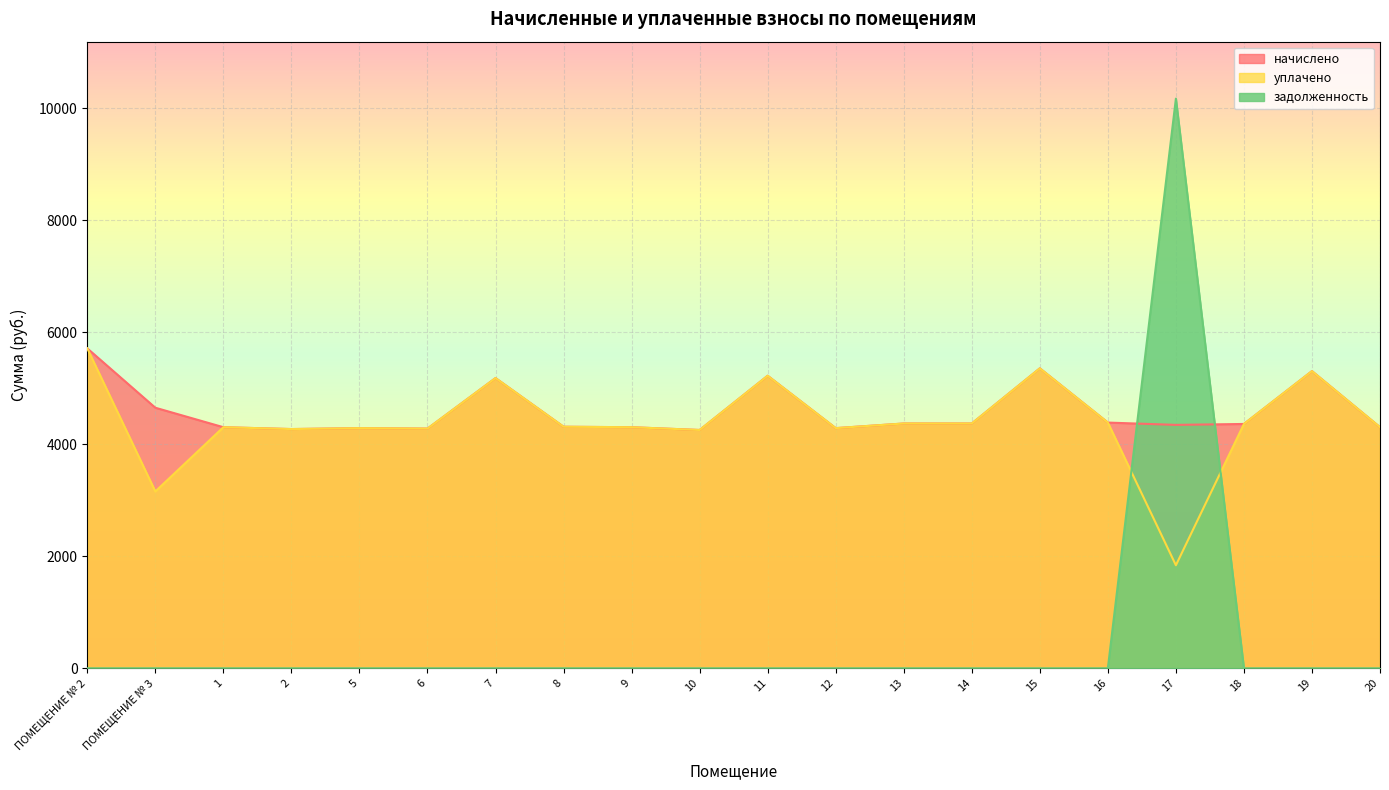

How many lines are shown in the chart?

3